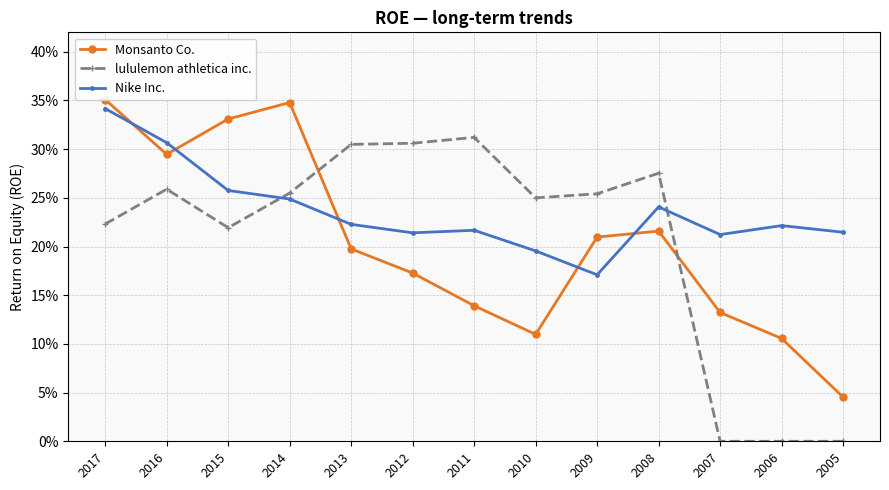

Where is the first local minimum for Nike Inc.?

2012